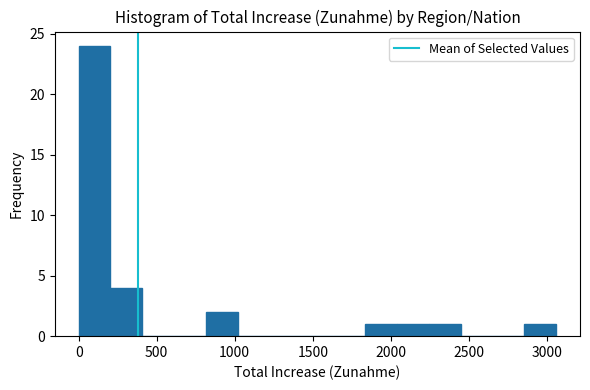

How tall is the bar that spans 200 to 400 on the x-axis? Neither the bar edges nor the heights are printed on the chart, so give them approximately, as read against the axes.

4